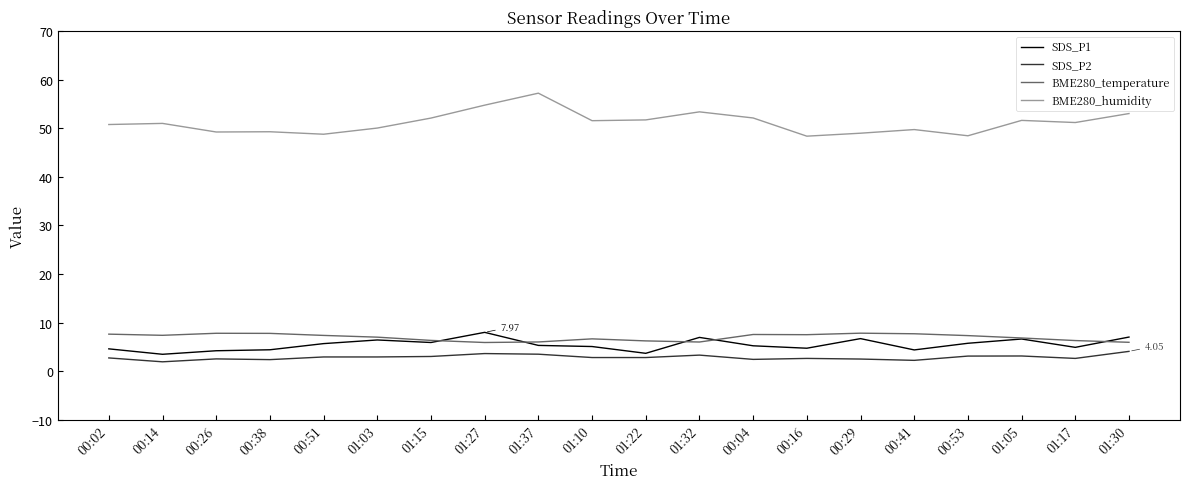

What is the spread (max minus min) of values at 00:16?

45.8